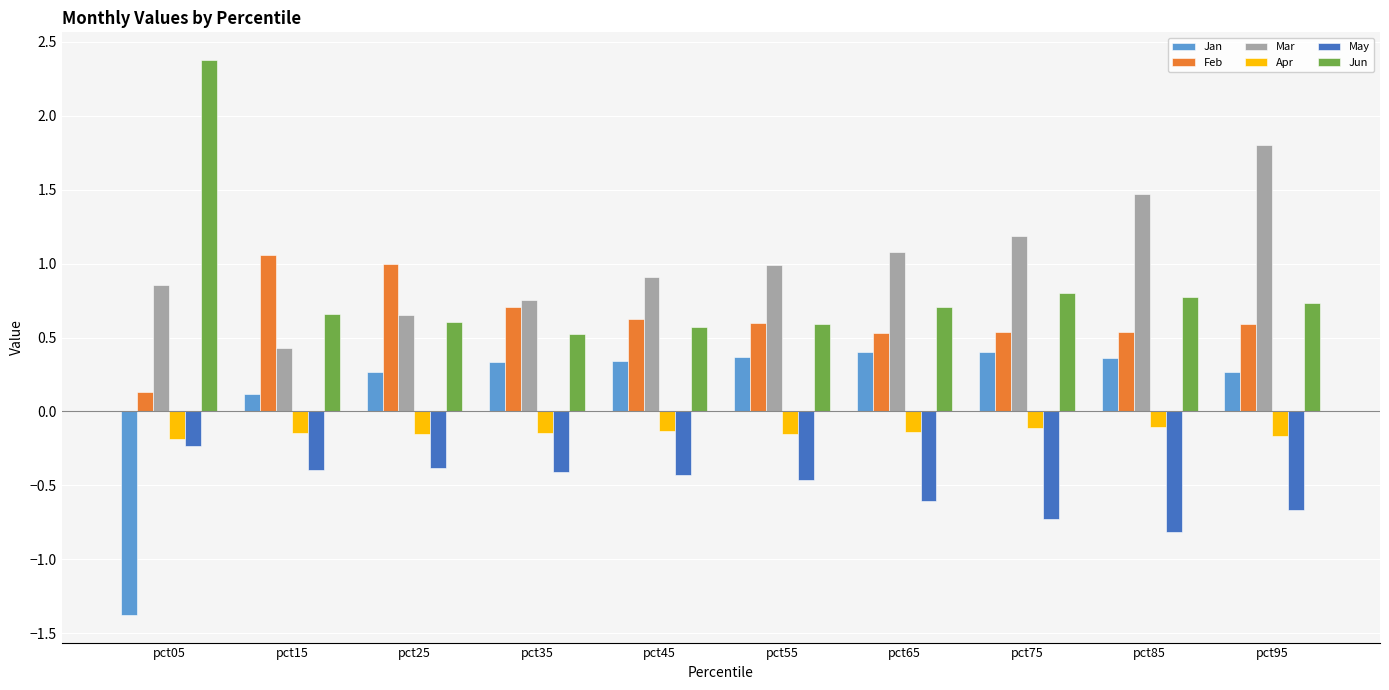

What is the total value across all series at pct45?

1.9